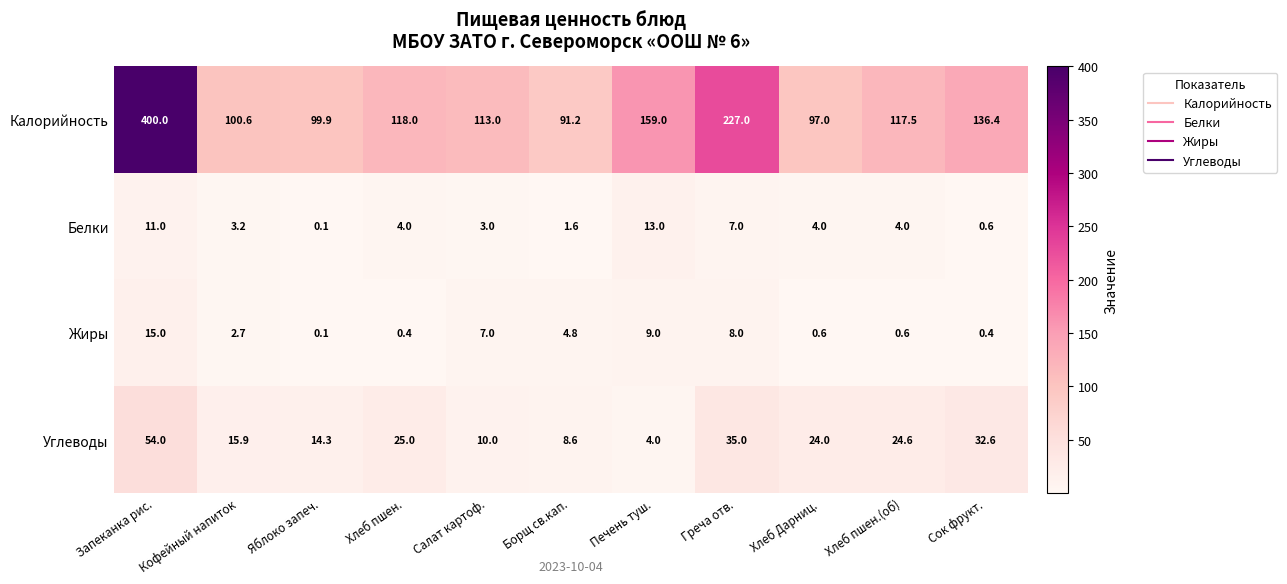

What is the highest value of the Калорийность series?

400.0